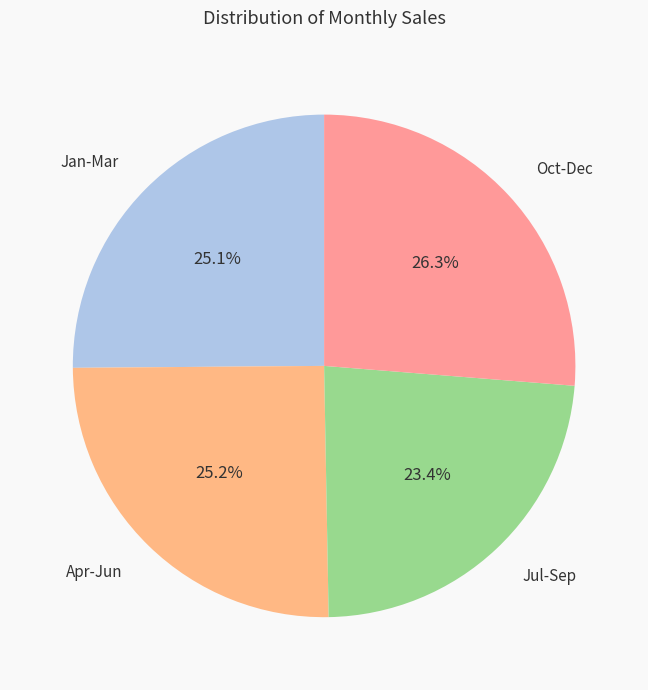

Which has a higher value, Apr-Jun or Jul-Sep?

Apr-Jun